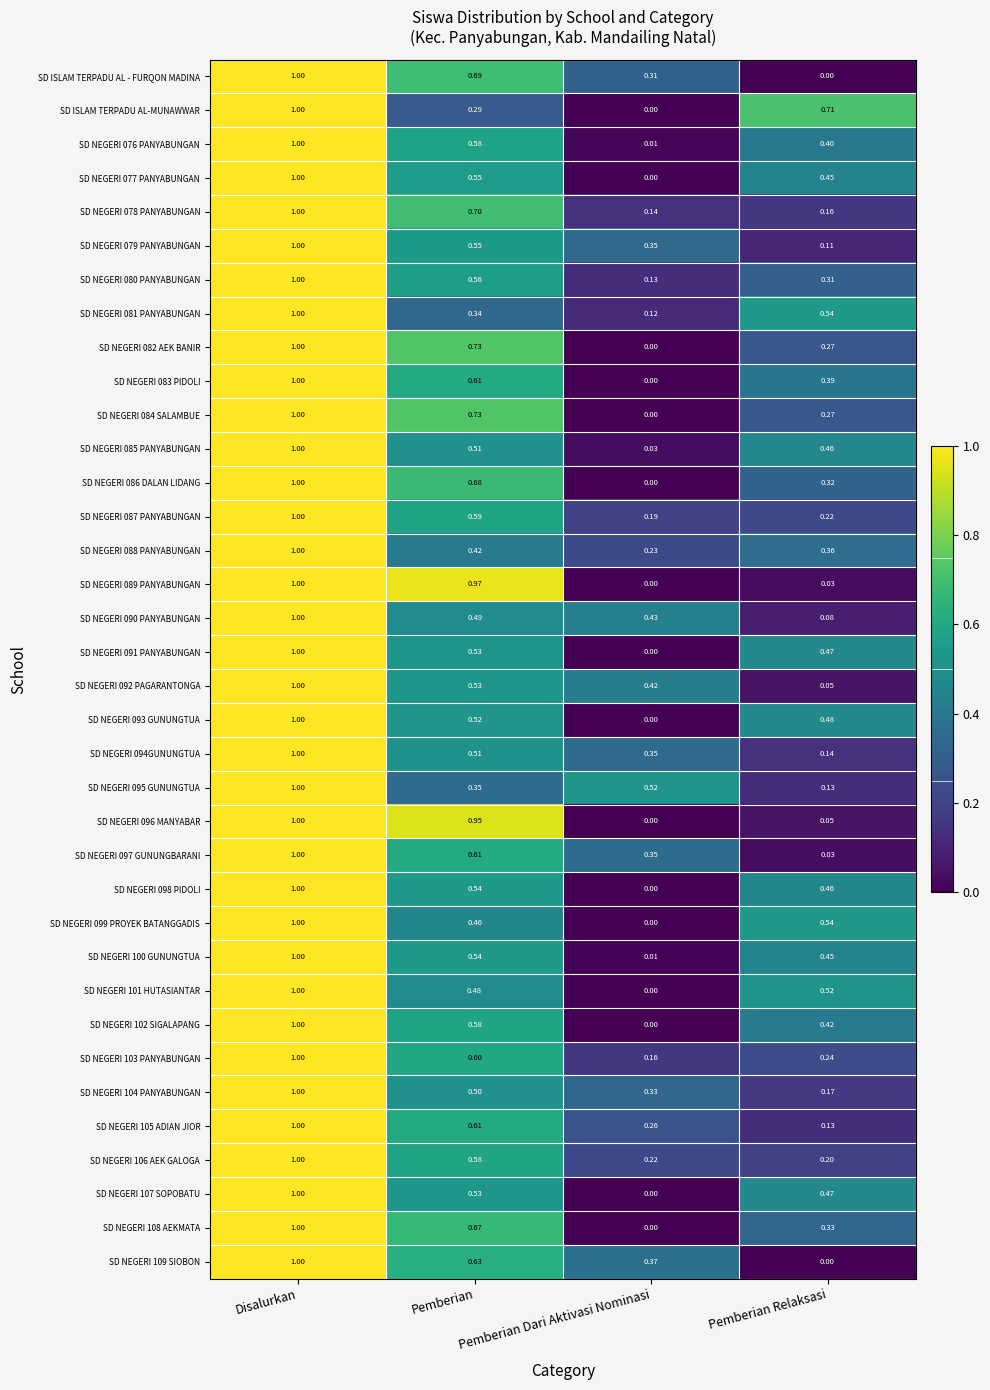

Where is SD NEGERI 093 GUNUNGTUA nearest to the value 0?

Pemberian Dari Aktivasi Nominasi